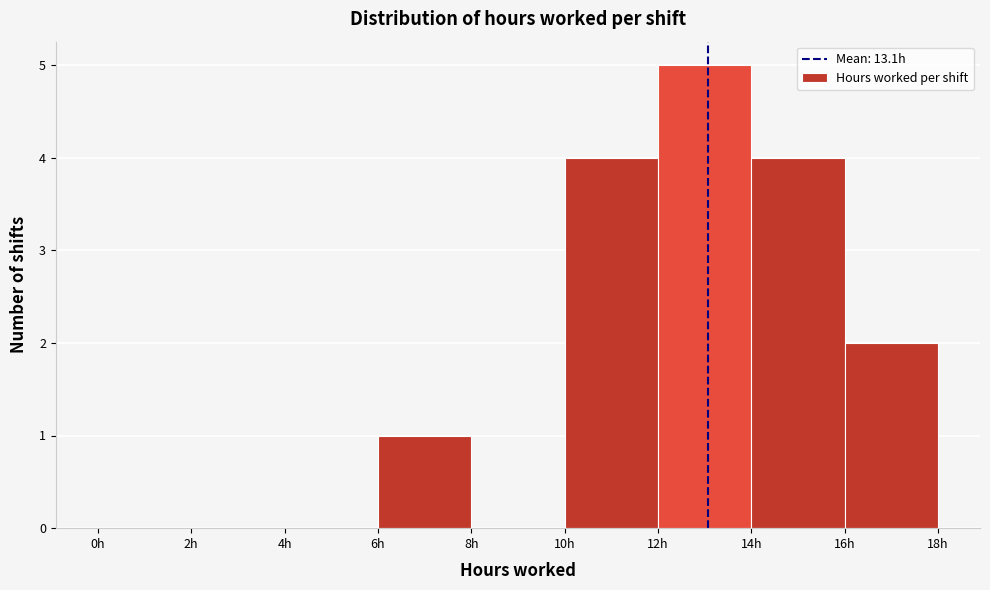

Reading left to right, list every bar in this chart as the range it spans on the x-axis followed by its height. The values are not printed on the chart, so give them approximately, as read against the axis.

0 to 2: 0
2 to 4: 0
4 to 6: 0
6 to 8: 1
8 to 10: 0
10 to 12: 4
12 to 14: 5
14 to 16: 4
16 to 18: 2